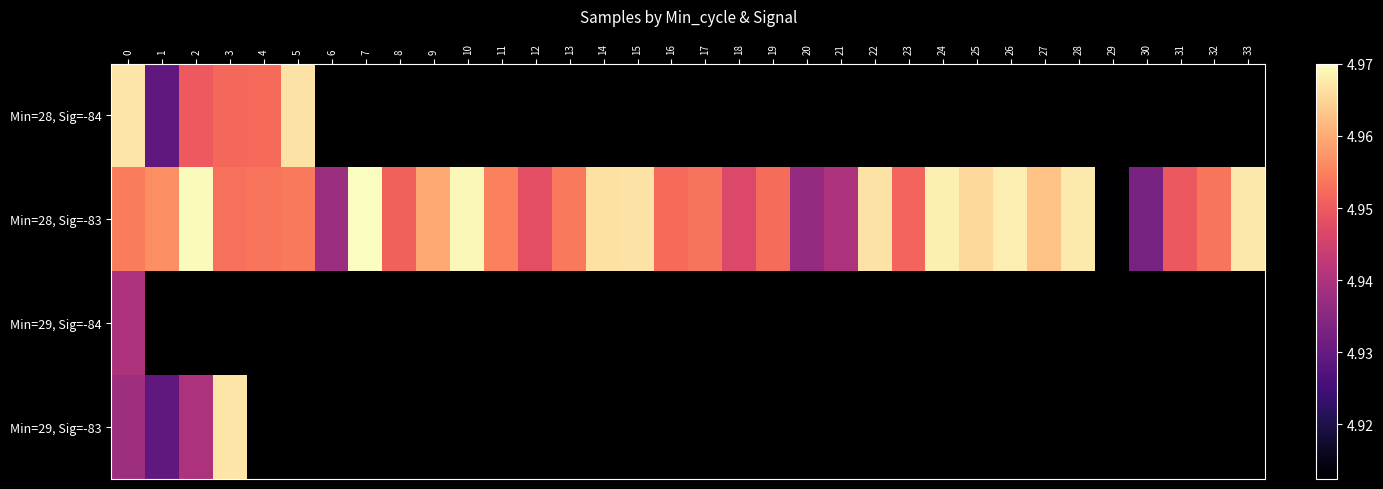

Between 1 and 10, which series saw the biggest shift?

Min=28, Sig=-83